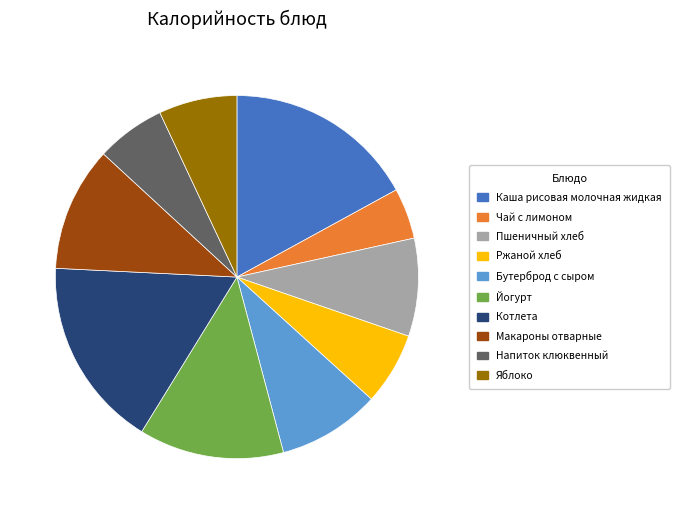

Count the number of slices in the pie.

10